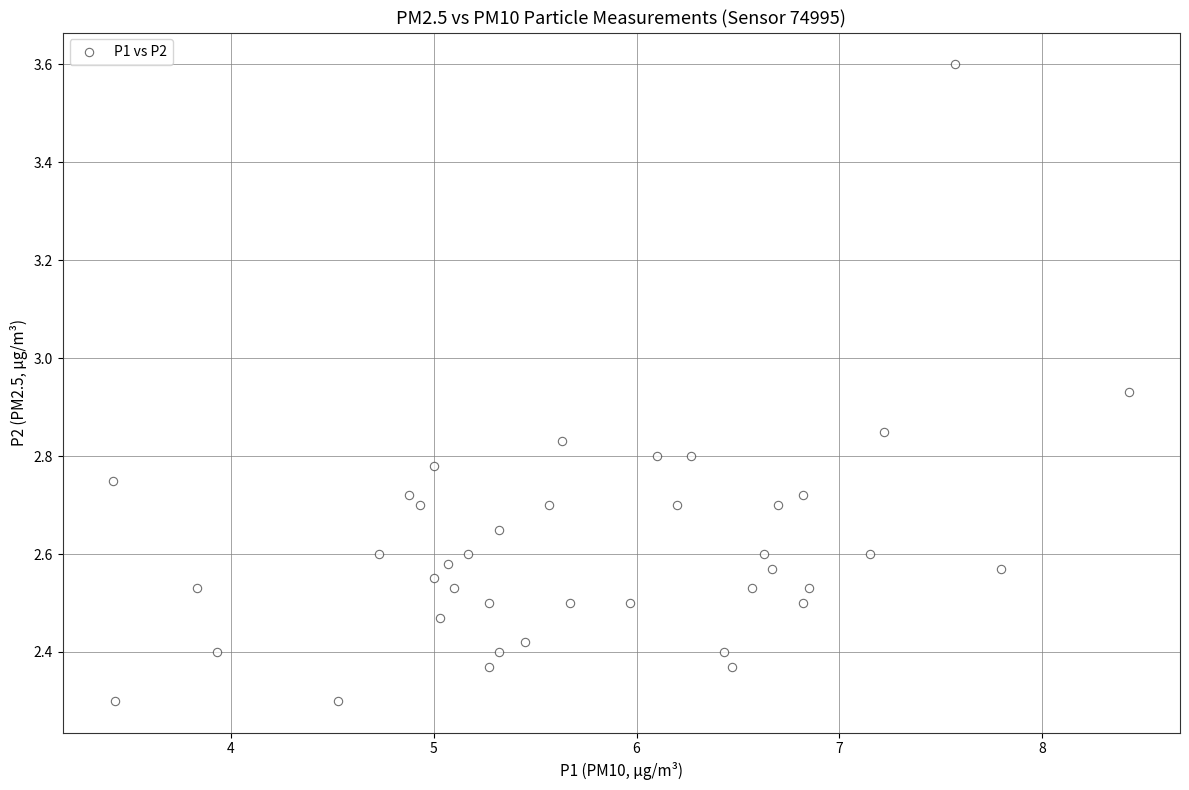

What is the range of Y values (max minus min)?

1.3